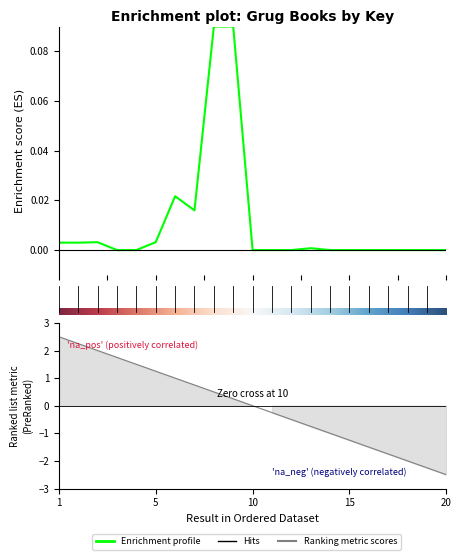

At which label is the value closest to 0?

4